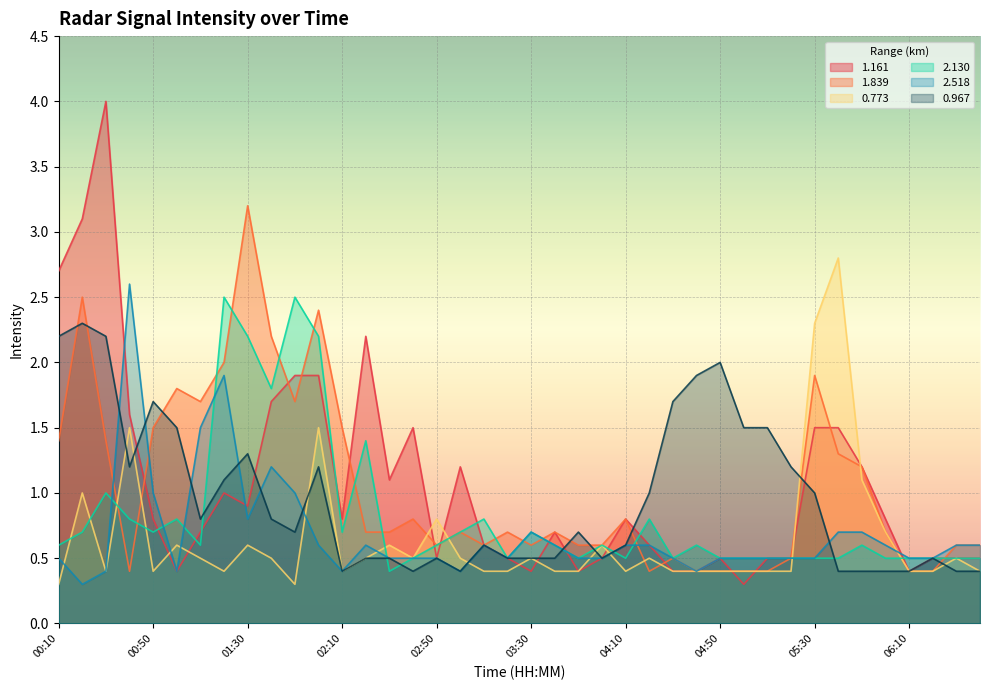

What is the sum of the 1.161 values at 05:00 and 01:10?

1.0